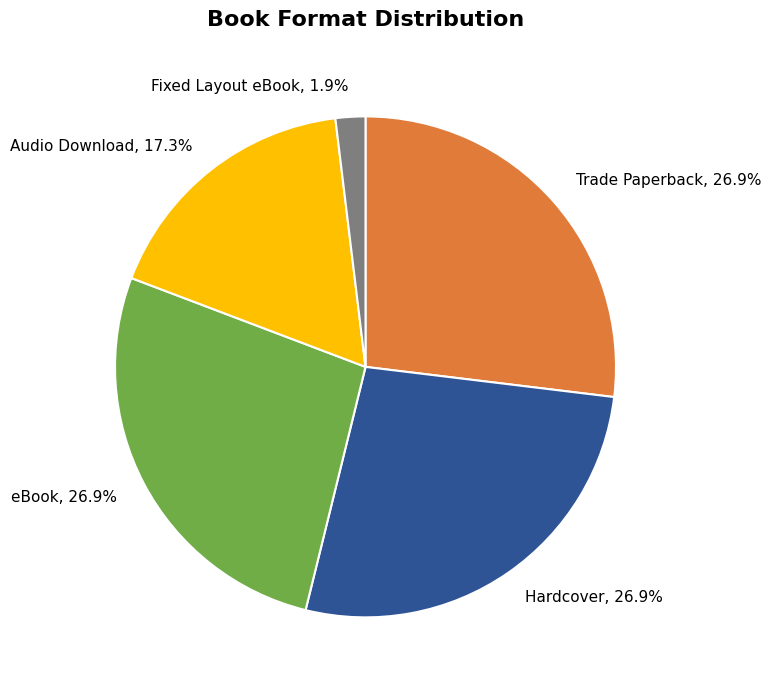

Is eBook the majority of the pie?

No